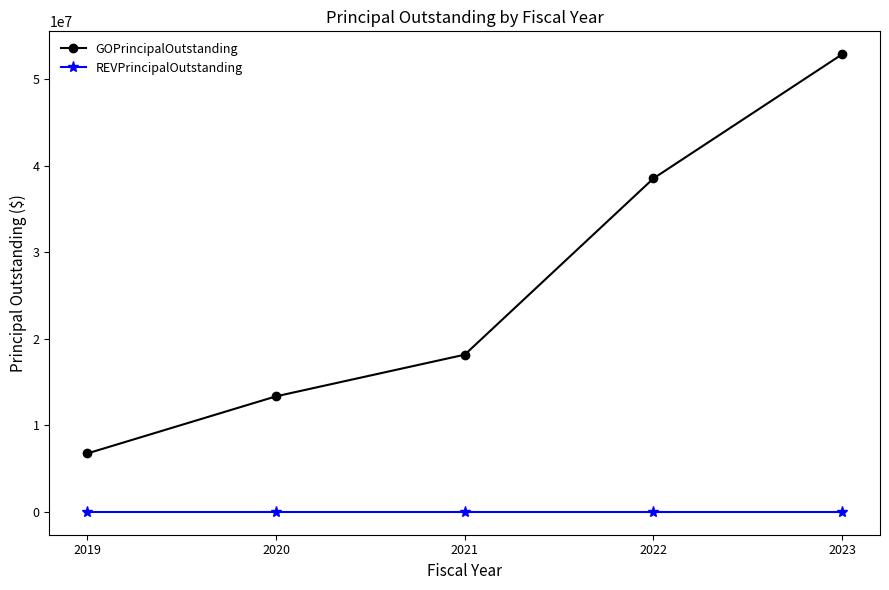

How many lines are shown in the chart?

2